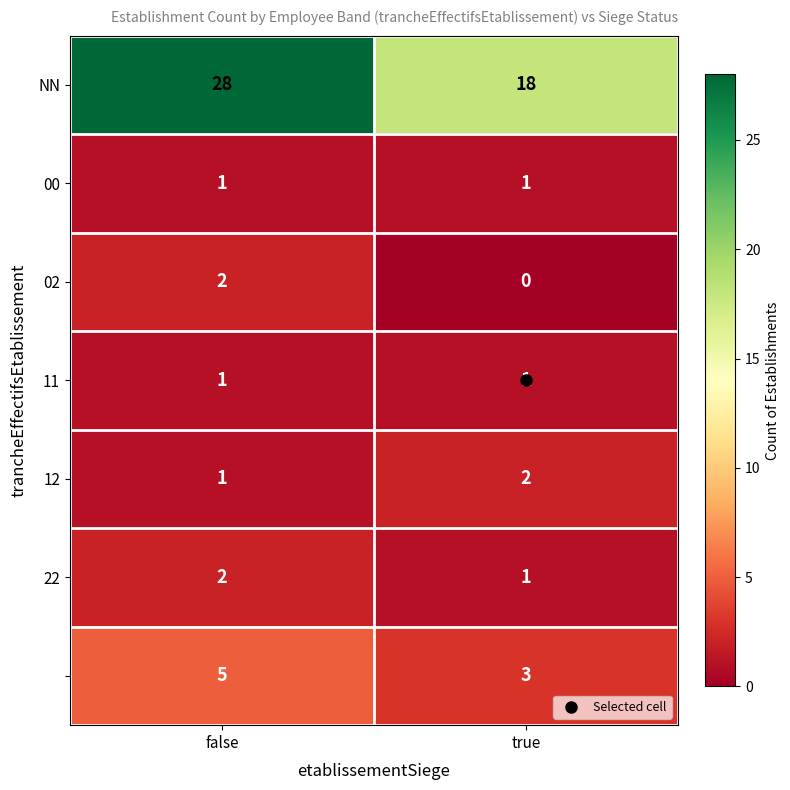

At which category is the sum across all series the highest?

false